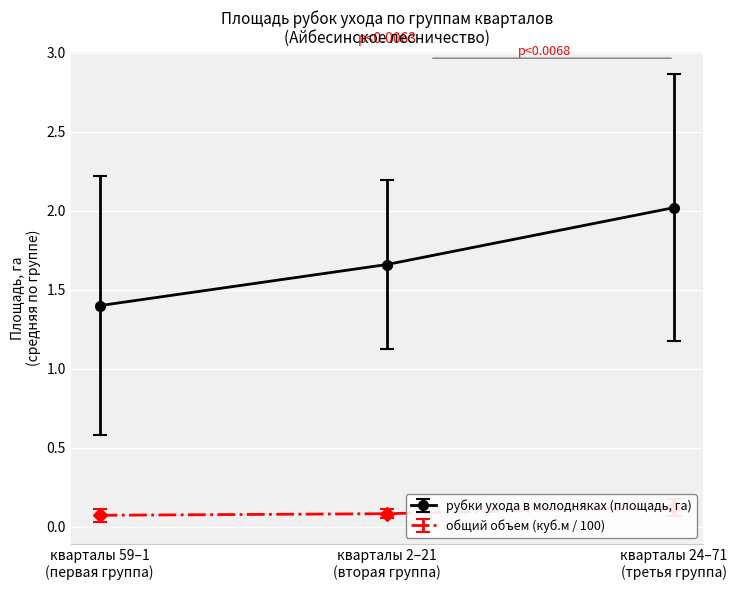

What is the highest value of the рубки ухода в молодняках (площадь, га) series?

2.0